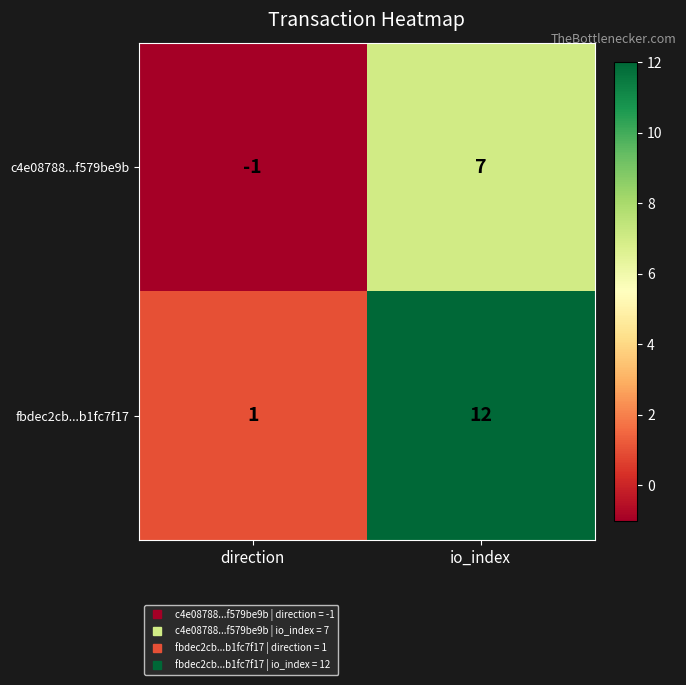

Reading right to left, list all the values displayed in this chart.

c4e08788...f579be9b: io_index=7	direction=-1
fbdec2cb...b1fc7f17: io_index=12	direction=1